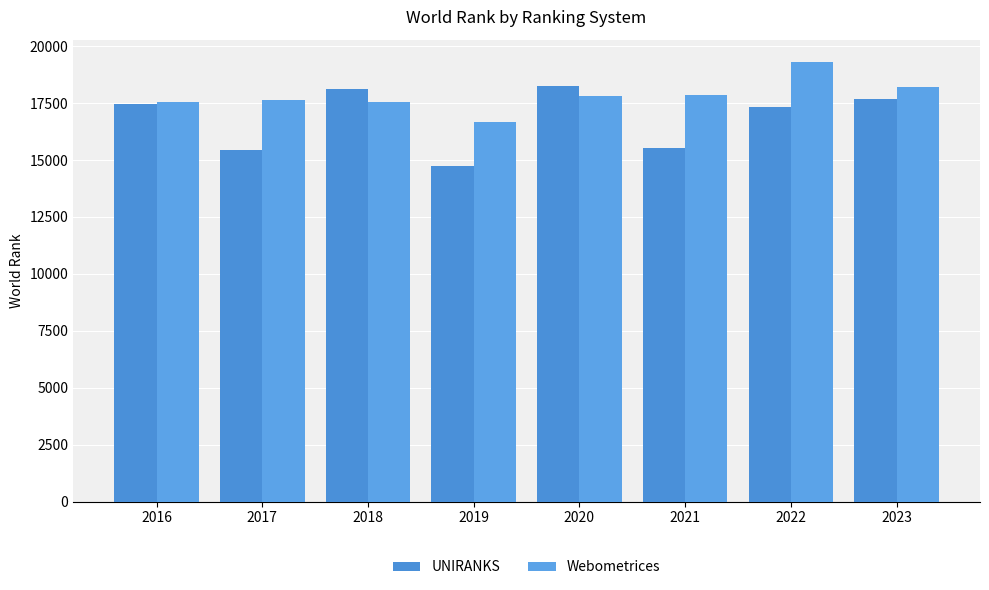

How many groups of bars are there?

8